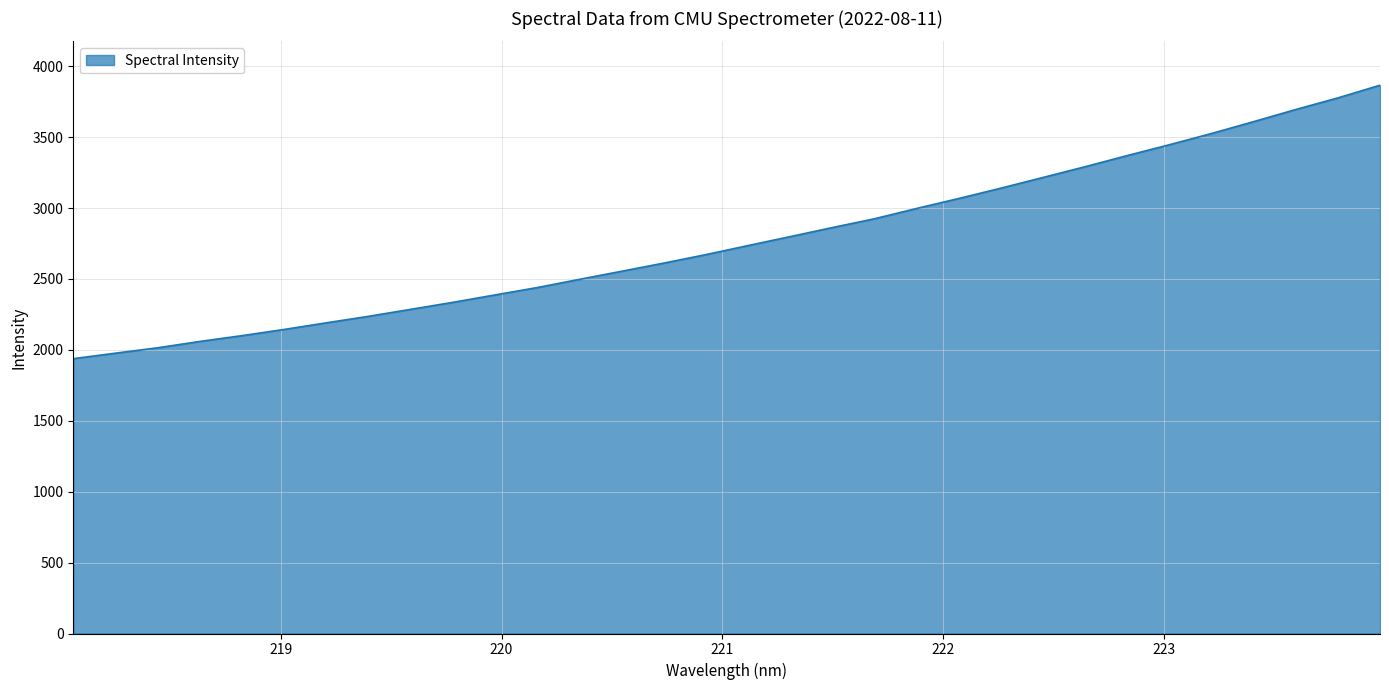

What is the difference between the maximum and minimum values?

1928.3